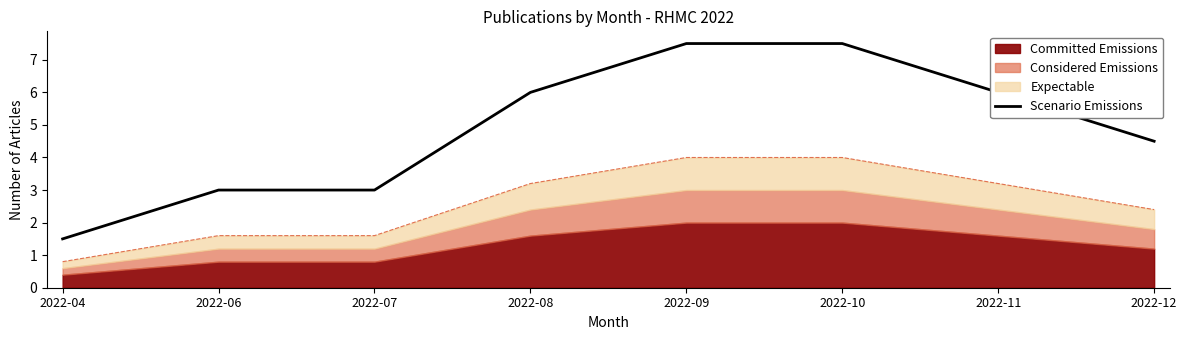

What is the minimum value for Scenario Emissions?

1.5